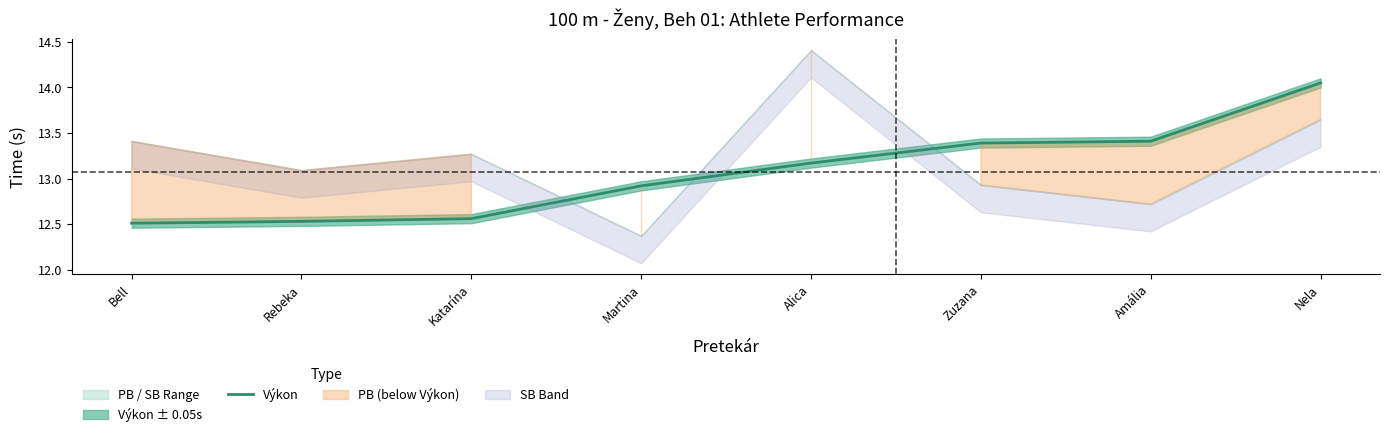

Where does the Výkon series first go above 13?

Alica